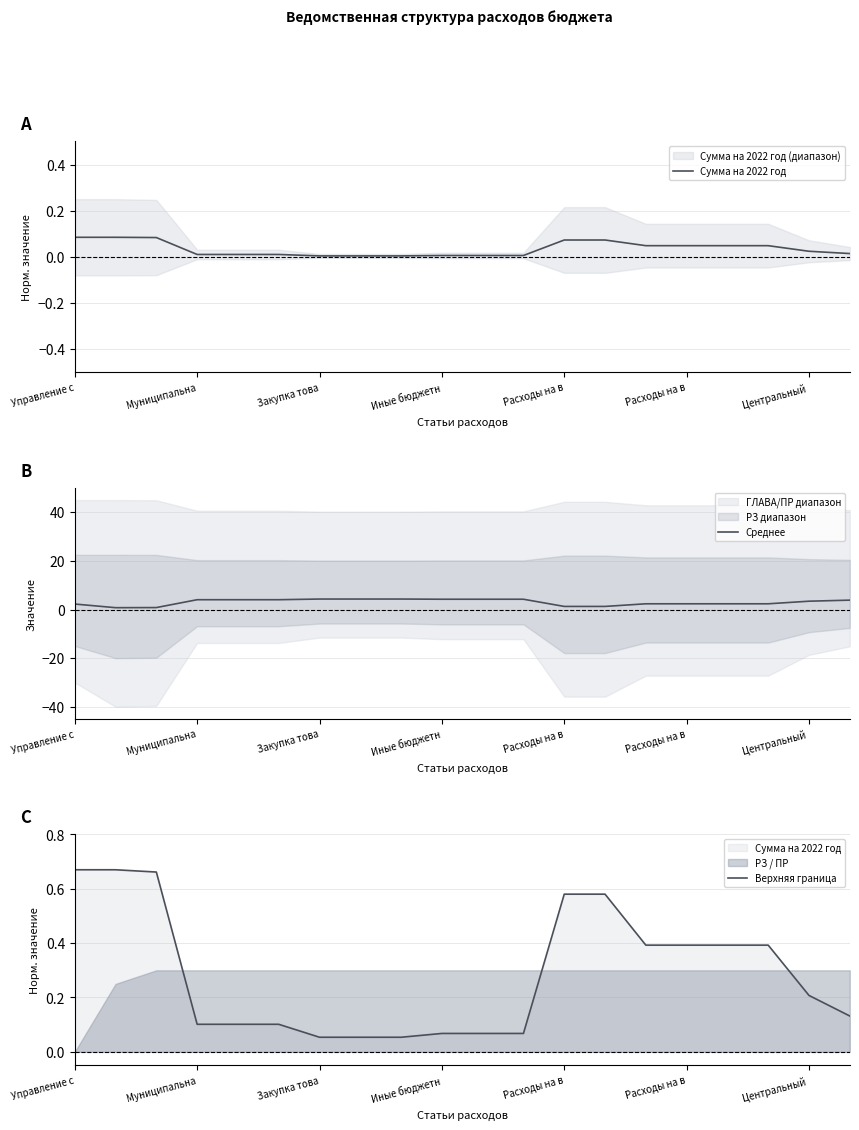

The value of Сумма на 2022 год at 11 is 0.0. True or false?

True